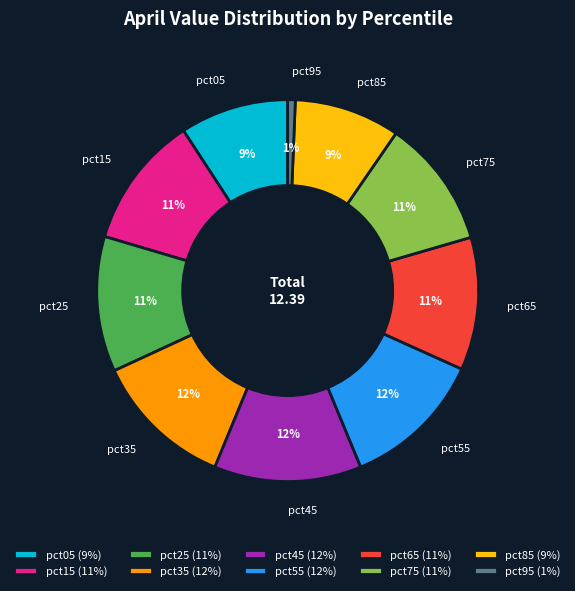

To the nearest percent, what is the average slice percentage?

10%